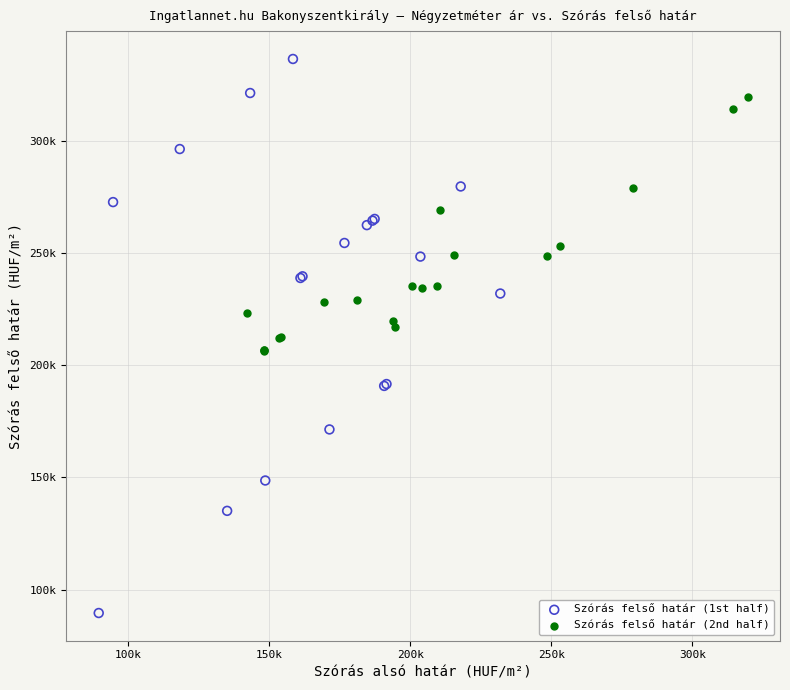

What are all the series names shown in the legend?

Szórás felső határ (1st half), Szórás felső határ (2nd half)